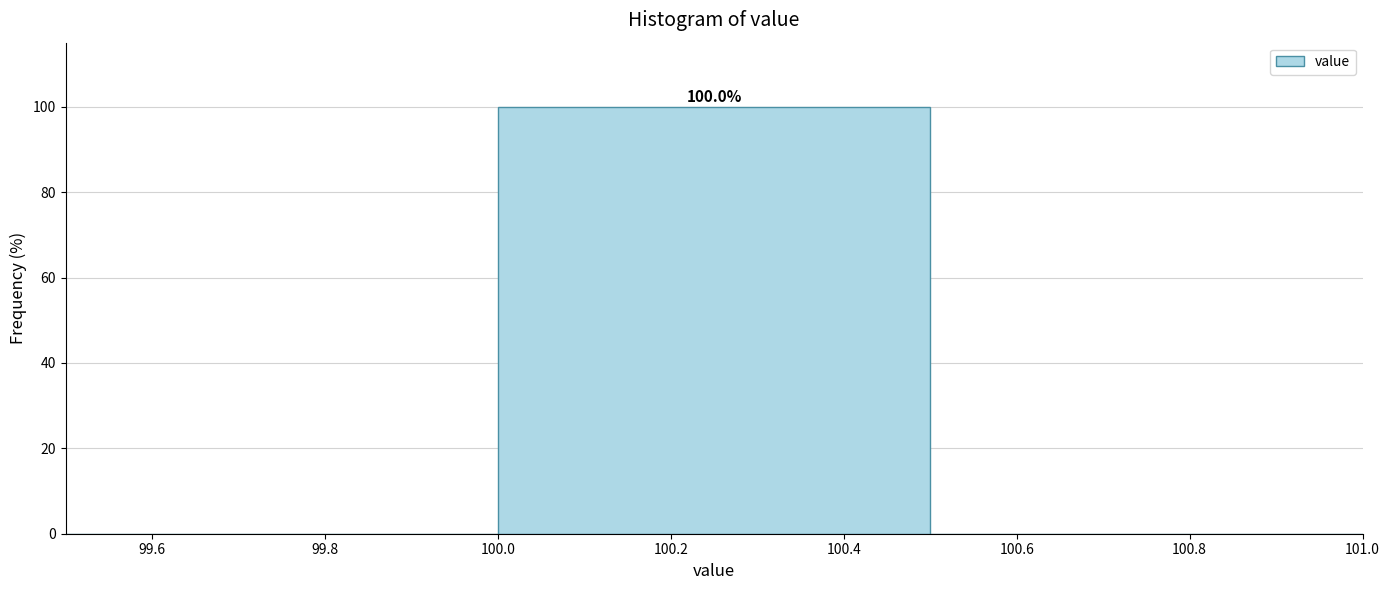

Over which range of the x-axis is the bar tallest?

100.0 to 100.5